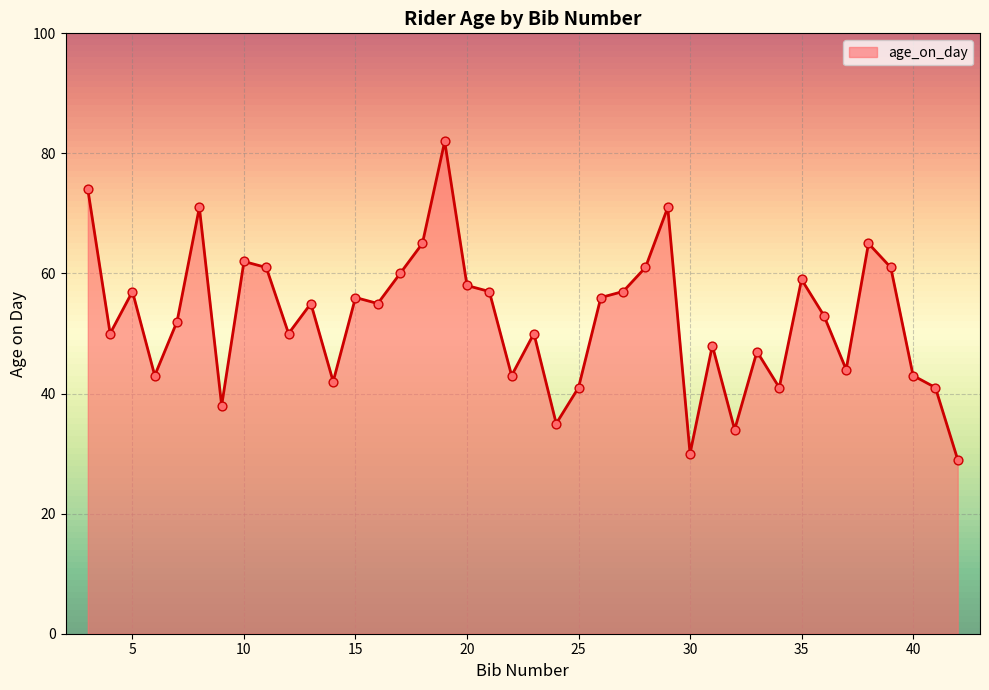

What is the difference between the maximum and minimum values?

53